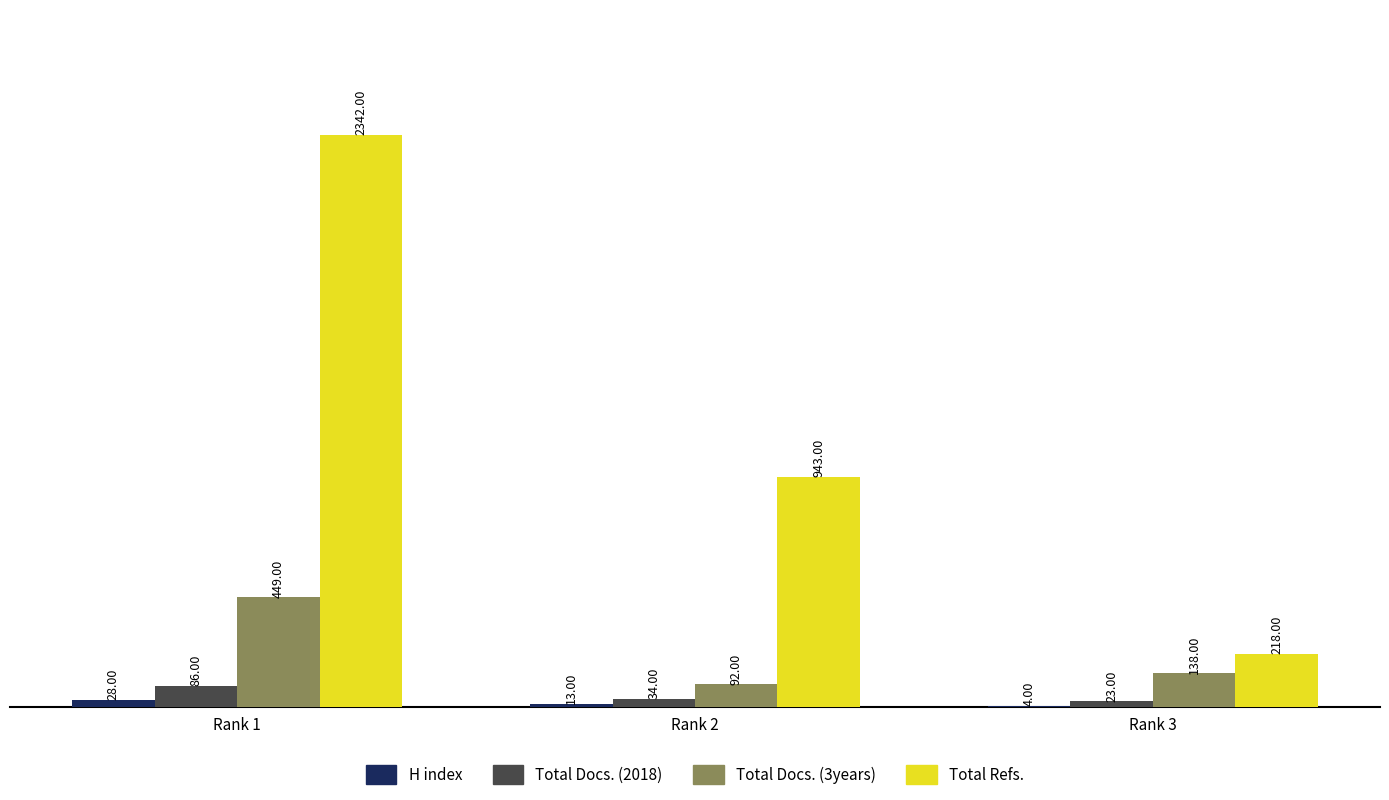

Which series changed the most between Rank 1 and Rank 2?

Total Refs.